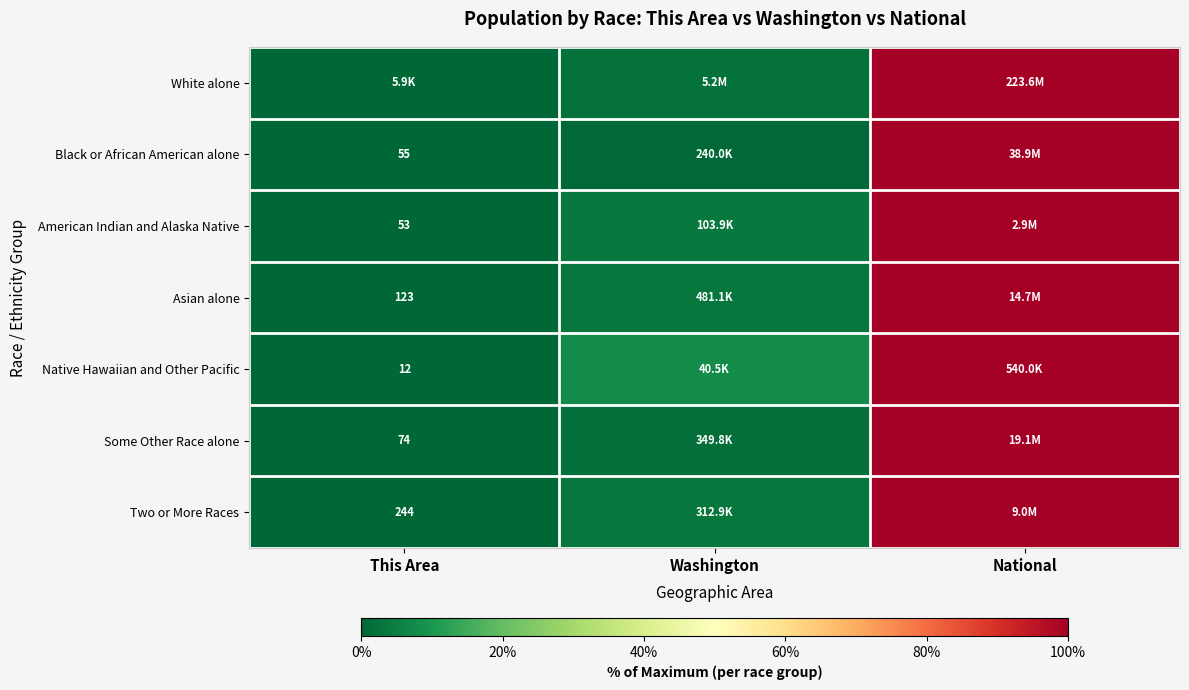

What is the average value of the Asian alone series?

34.4